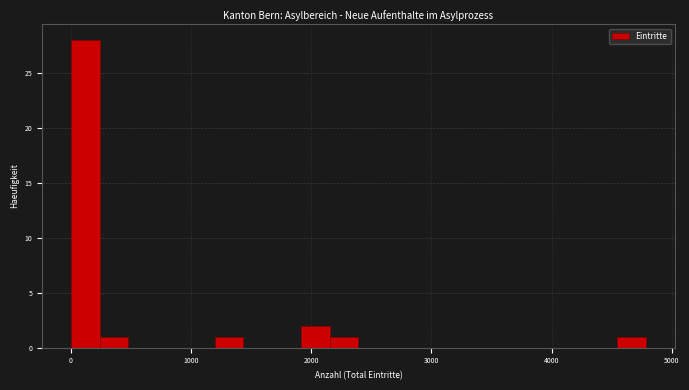

Read against the x-axis, roughly where is the centre of the tallest bar?

100